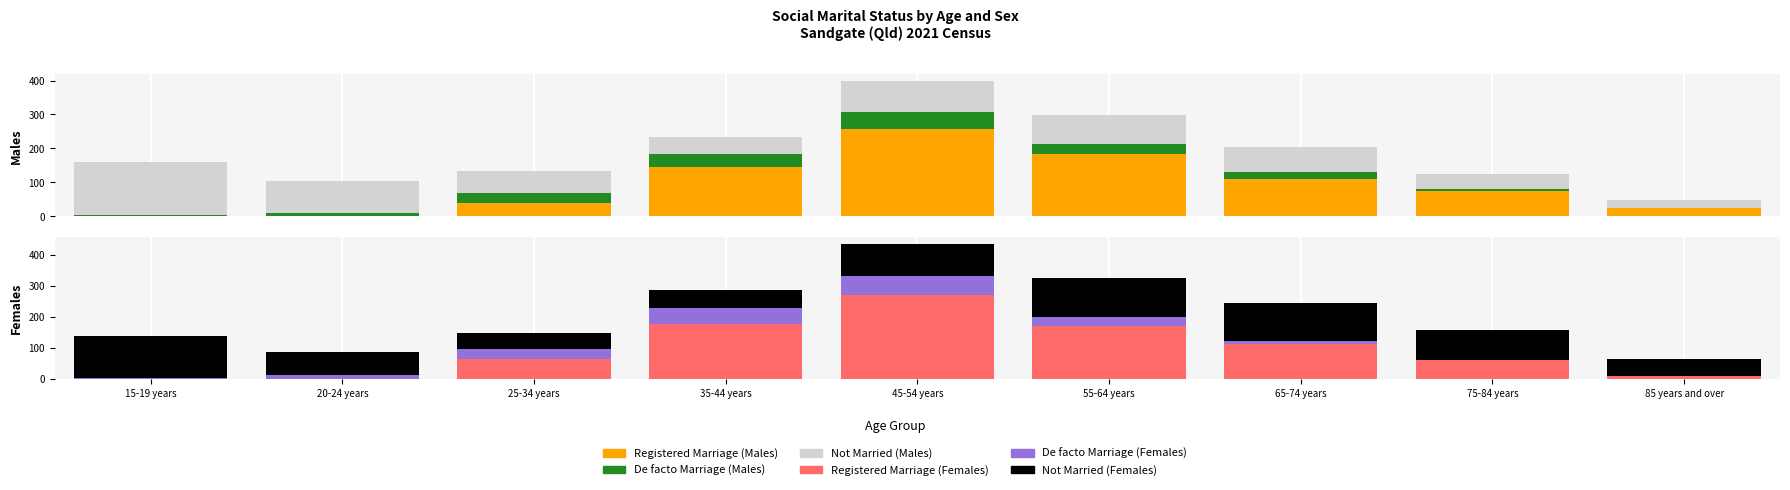

At which category is the sum across all series the highest?

45-54 years